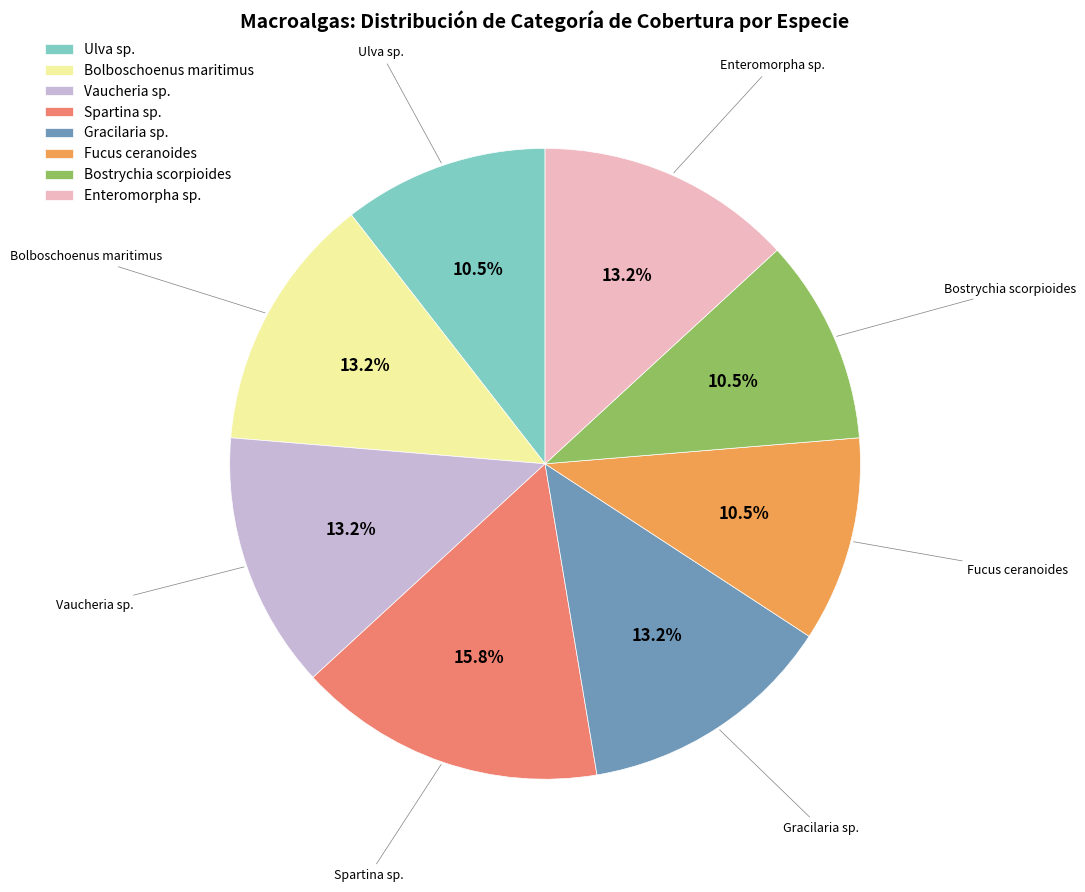

What percentage do Bostrychia scorpioides and Bolboschoenus maritimus together represent?

23.7%